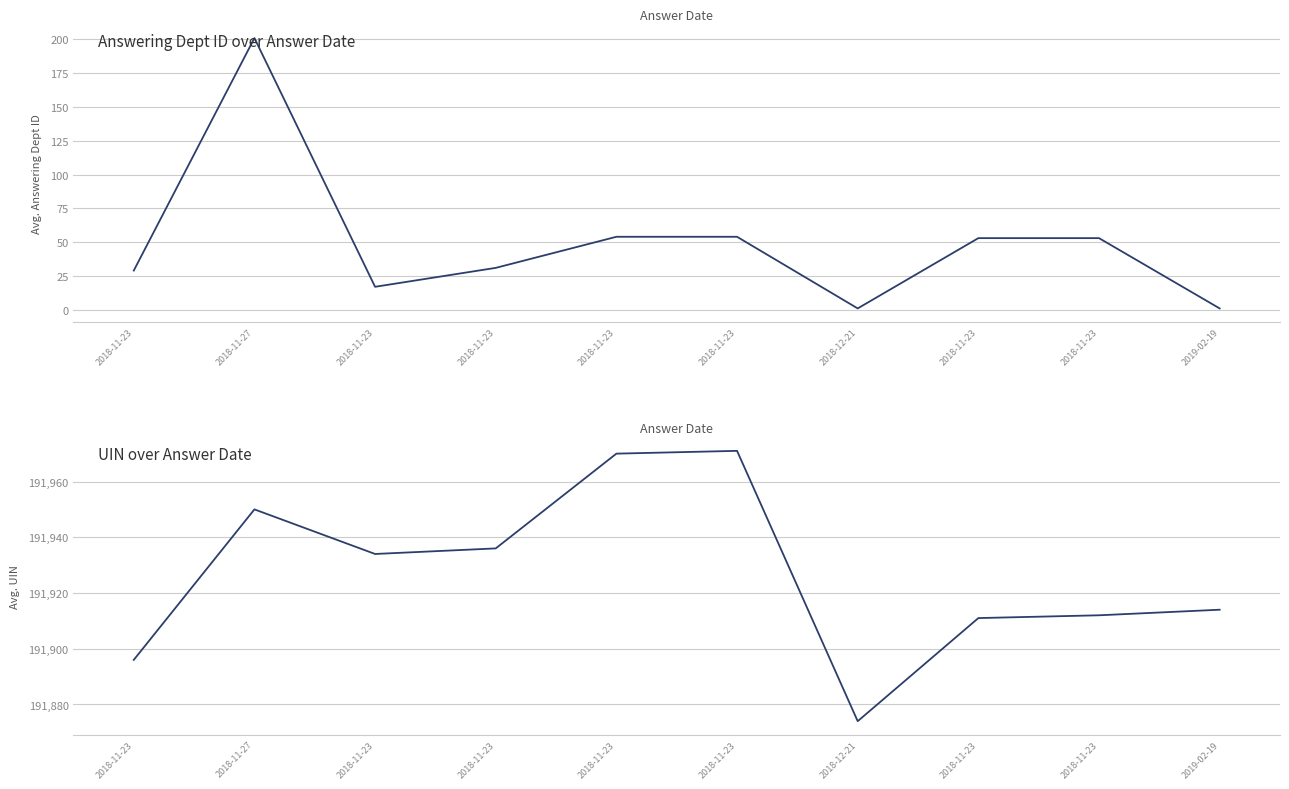

What is the sum of the uin values at 2018-11-23 and 2018-11-23?

383882